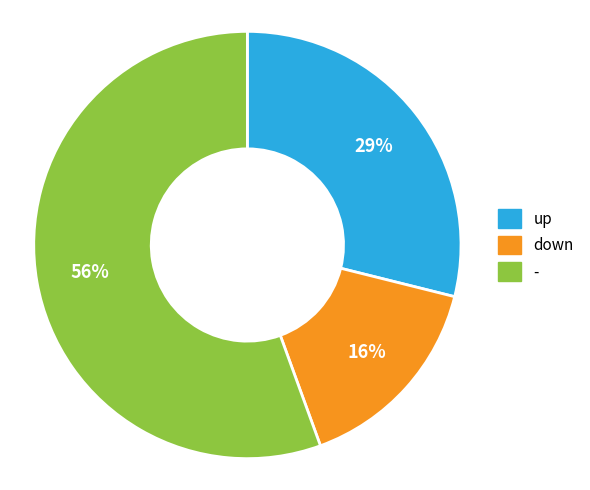

Which category has the biggest portion of the pie?

-